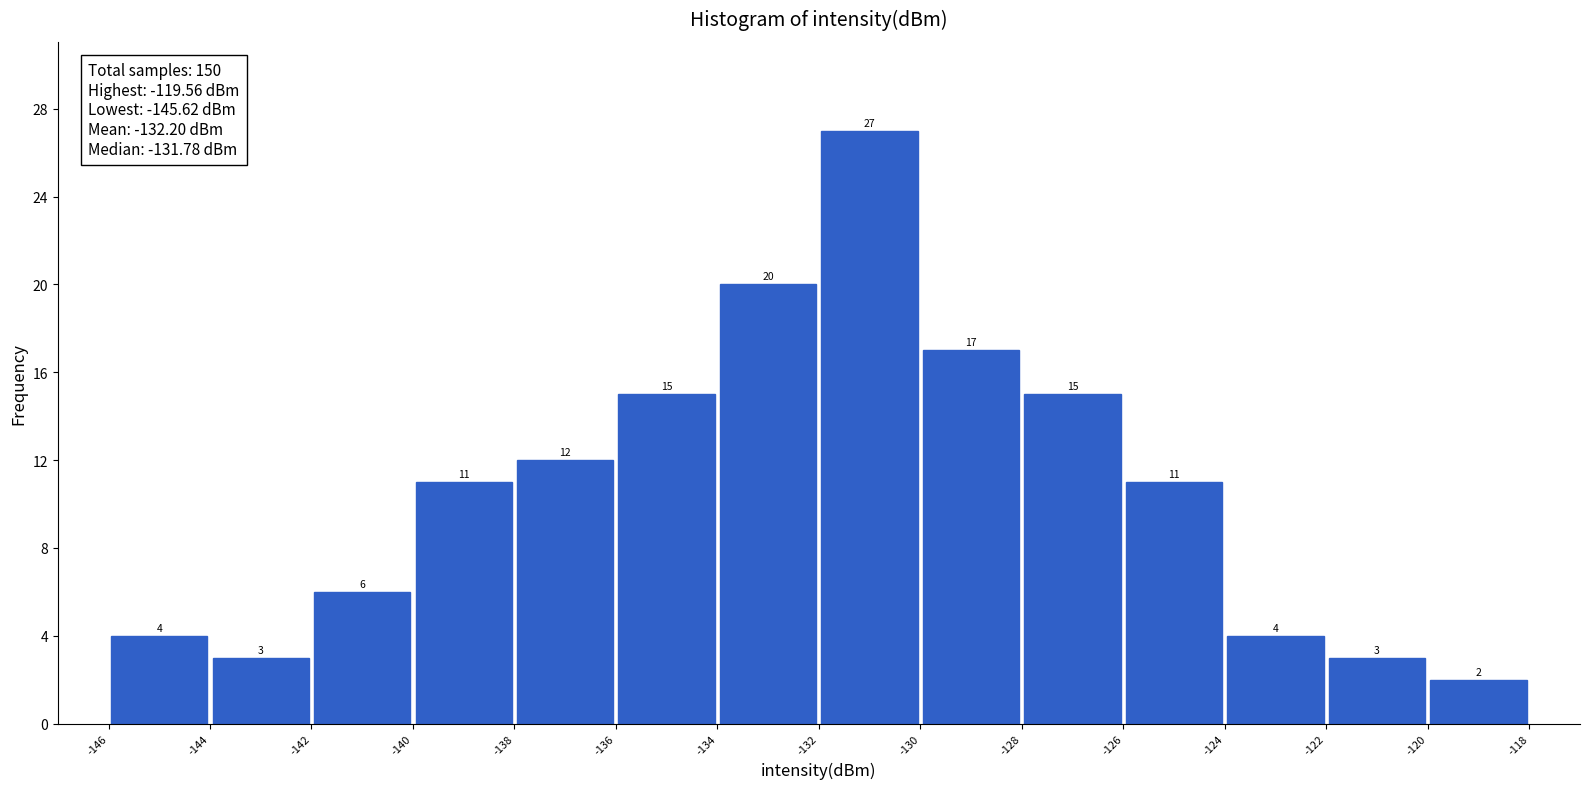

Over which range of the x-axis is the bar tallest?

-132 to -130